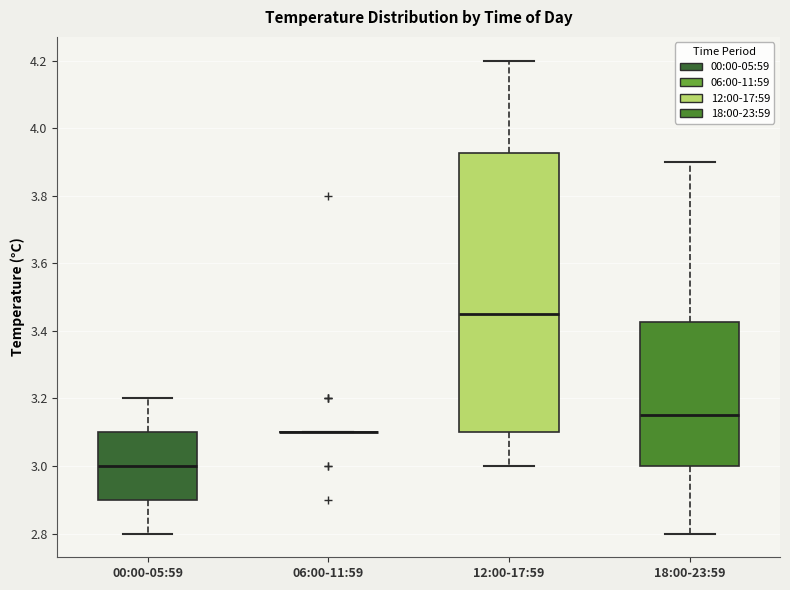

Reading left to right, transcribe this box plot: for each box, give where its median line is, the range the box spans, and where its two whiskers end, as read against the y-axis. The values are not printed on the chart, so give them approximately, as read against the axis.

00:00-05:59: median 3.00, box 2.90 to 3.10, whiskers 2.80 to 3.20
06:00-11:59: box collapsed to a line at 3.10, whiskers 3.10 to 3.10
12:00-17:59: median 3.46, box 3.10 to 3.92, whiskers 3.00 to 4.20
18:00-23:59: median 3.16, box 3.00 to 3.42, whiskers 2.80 to 3.90